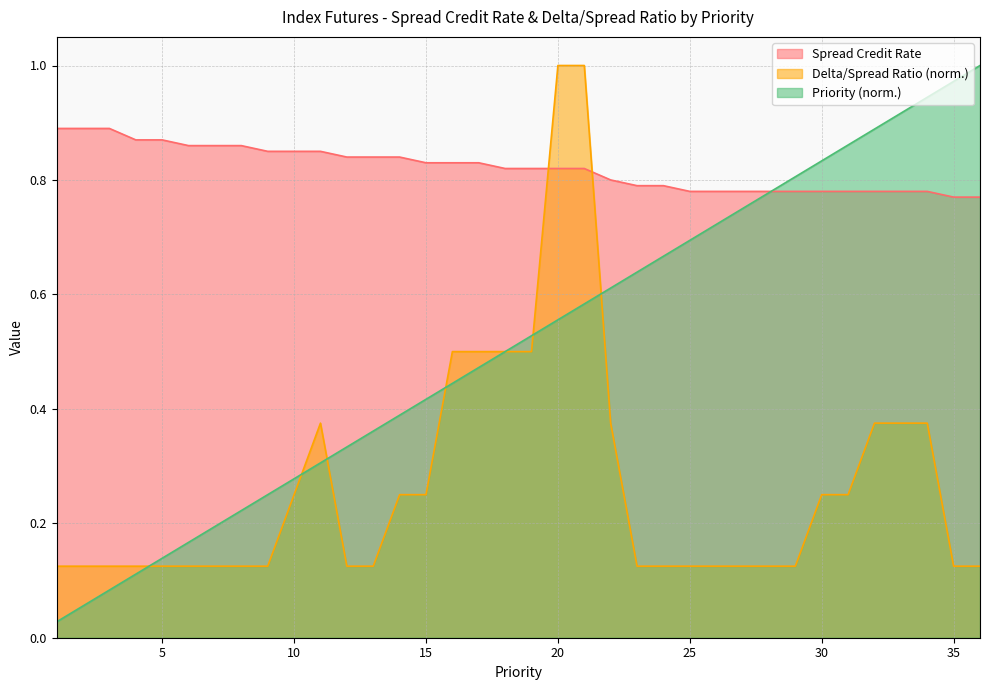

Is it true that Delta/Spread Ratio equals 0.1 at 12?

True